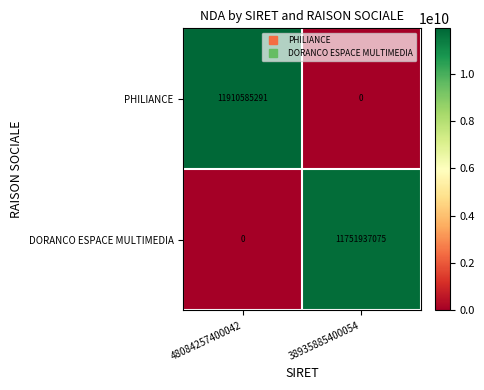

Reading right to left, list all the values displayed in this chart.

PHILIANCE: 0	11910585291
DORANCO ESPACE MULTIMEDIA: 11751937075	0